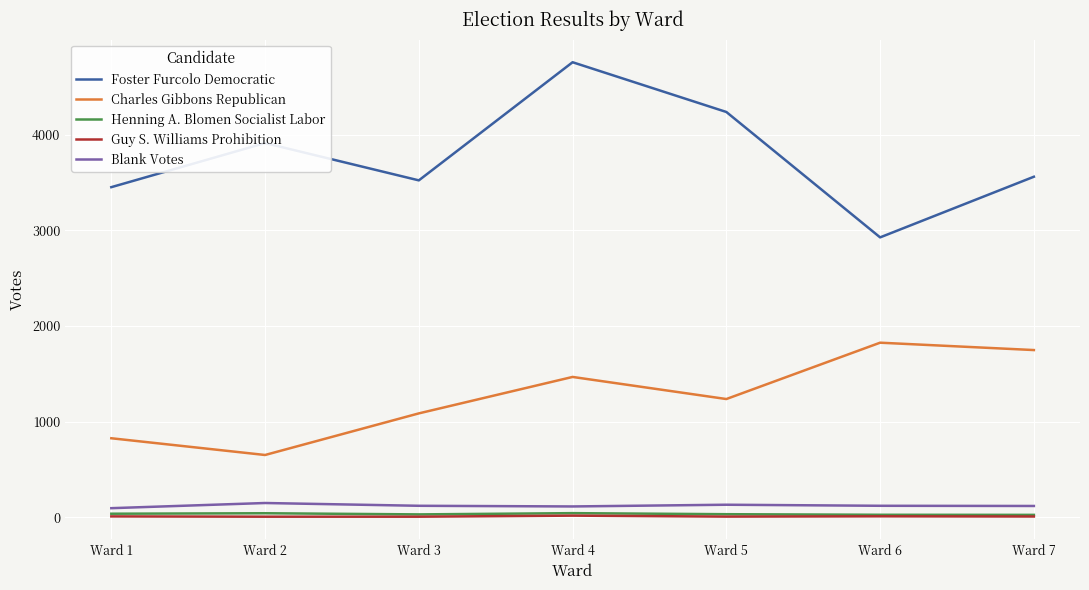

In Foster Furcolo Democratic, how many points are higher than both neighbors (excluding endpoints)?

2